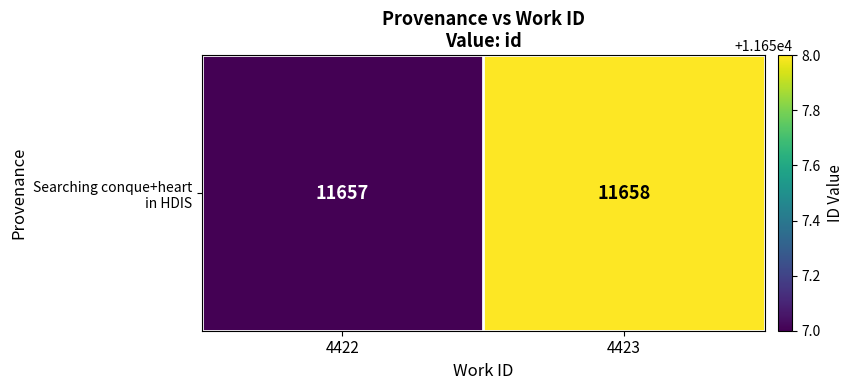

Reading left to right, what are all the values shown in this chart?

11657	11658